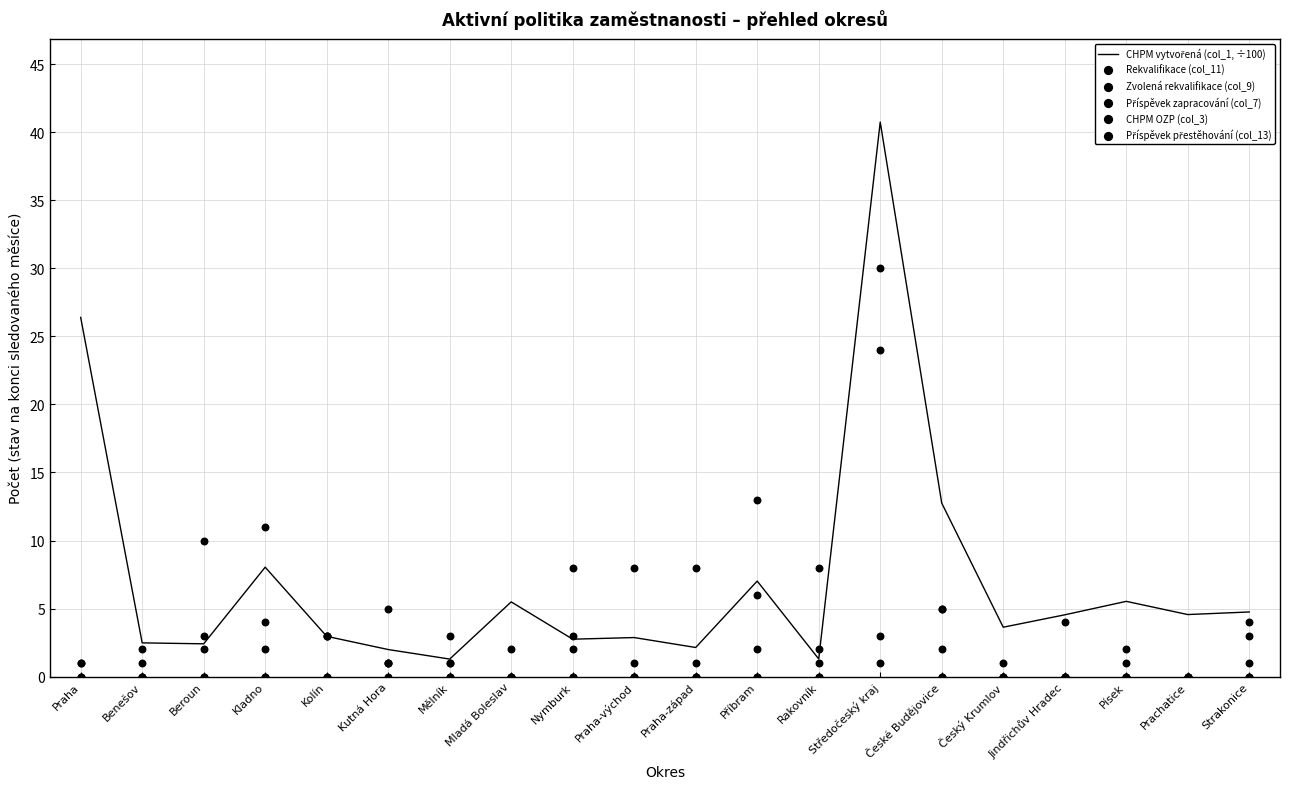

What is the total value across all series at Kutná Hora?

10.0